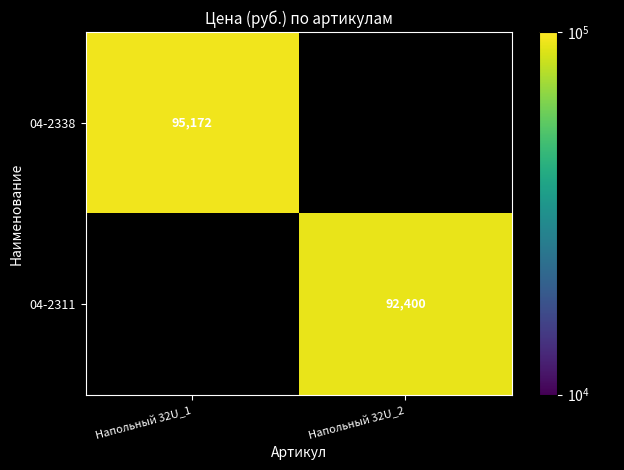

How many values in 04-2311 are above zero?

1